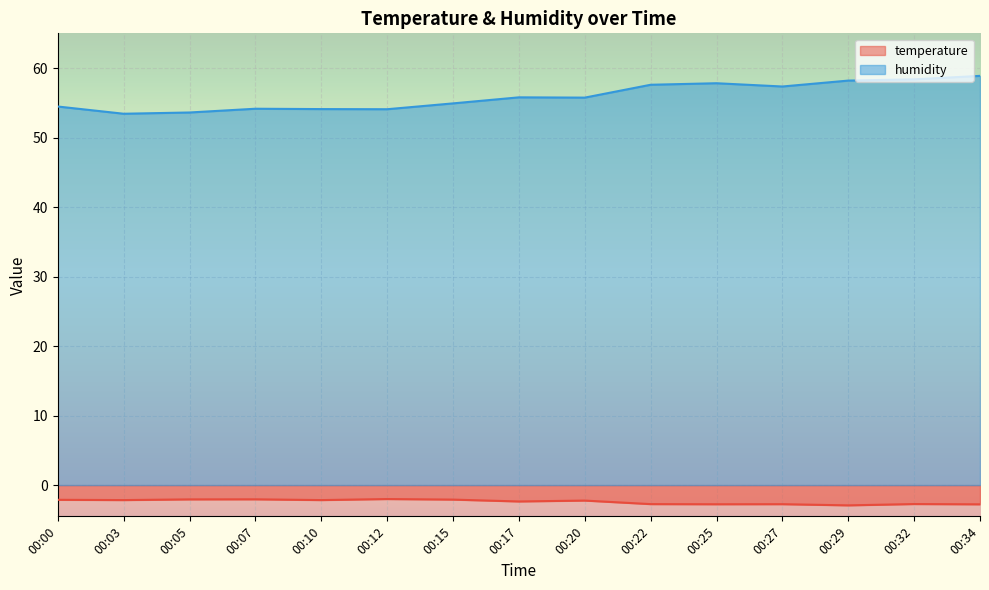

True or false: humidity and temperature cross at least once.

False